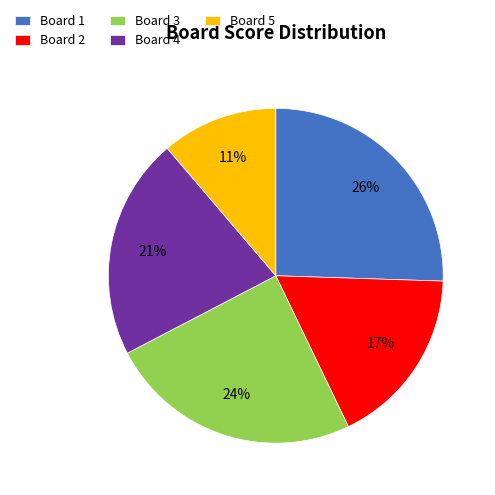

Is it true that Board 3 is 37% of the pie?

False